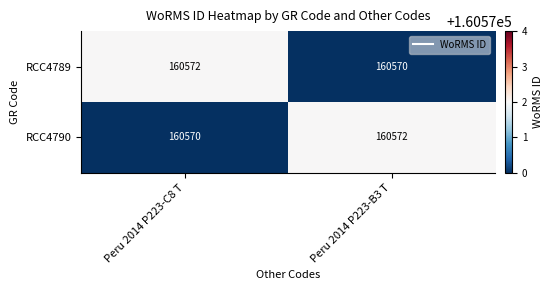

What is the total value across all series at Peru 2014 P223-C8 T?

321142